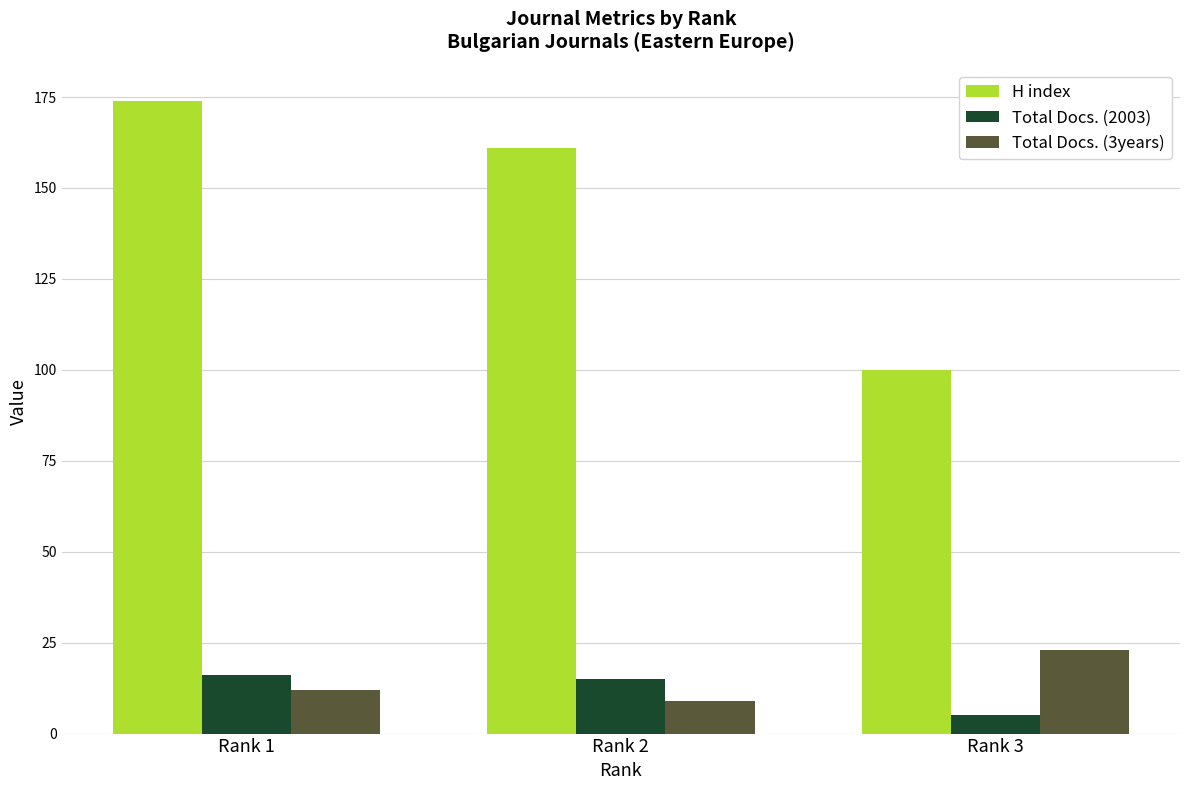

List the labels in order of H index value, smallest first.

Rank 3, Rank 2, Rank 1